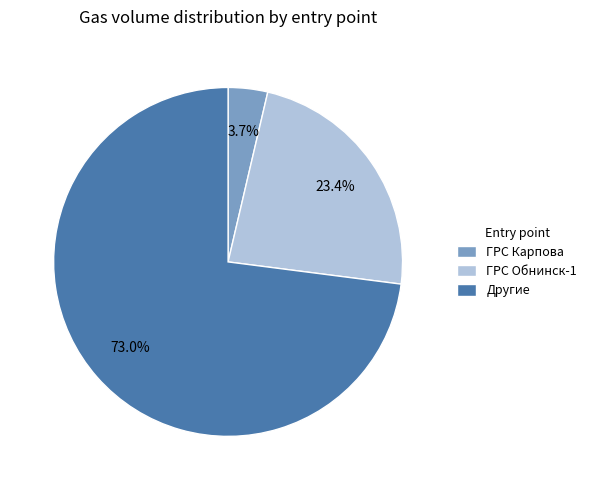

Rank the categories by value from highest to lowest.

Другие, ГРС Обнинск-1, ГРС Карпова